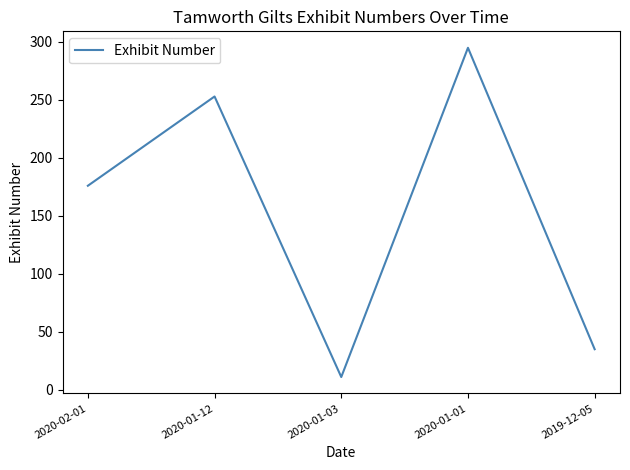

Reading left to right, list all the values displayed in this chart.

2020-02-01=176	2020-01-12=253	2020-01-03=11	2020-01-01=295	2019-12-05=35